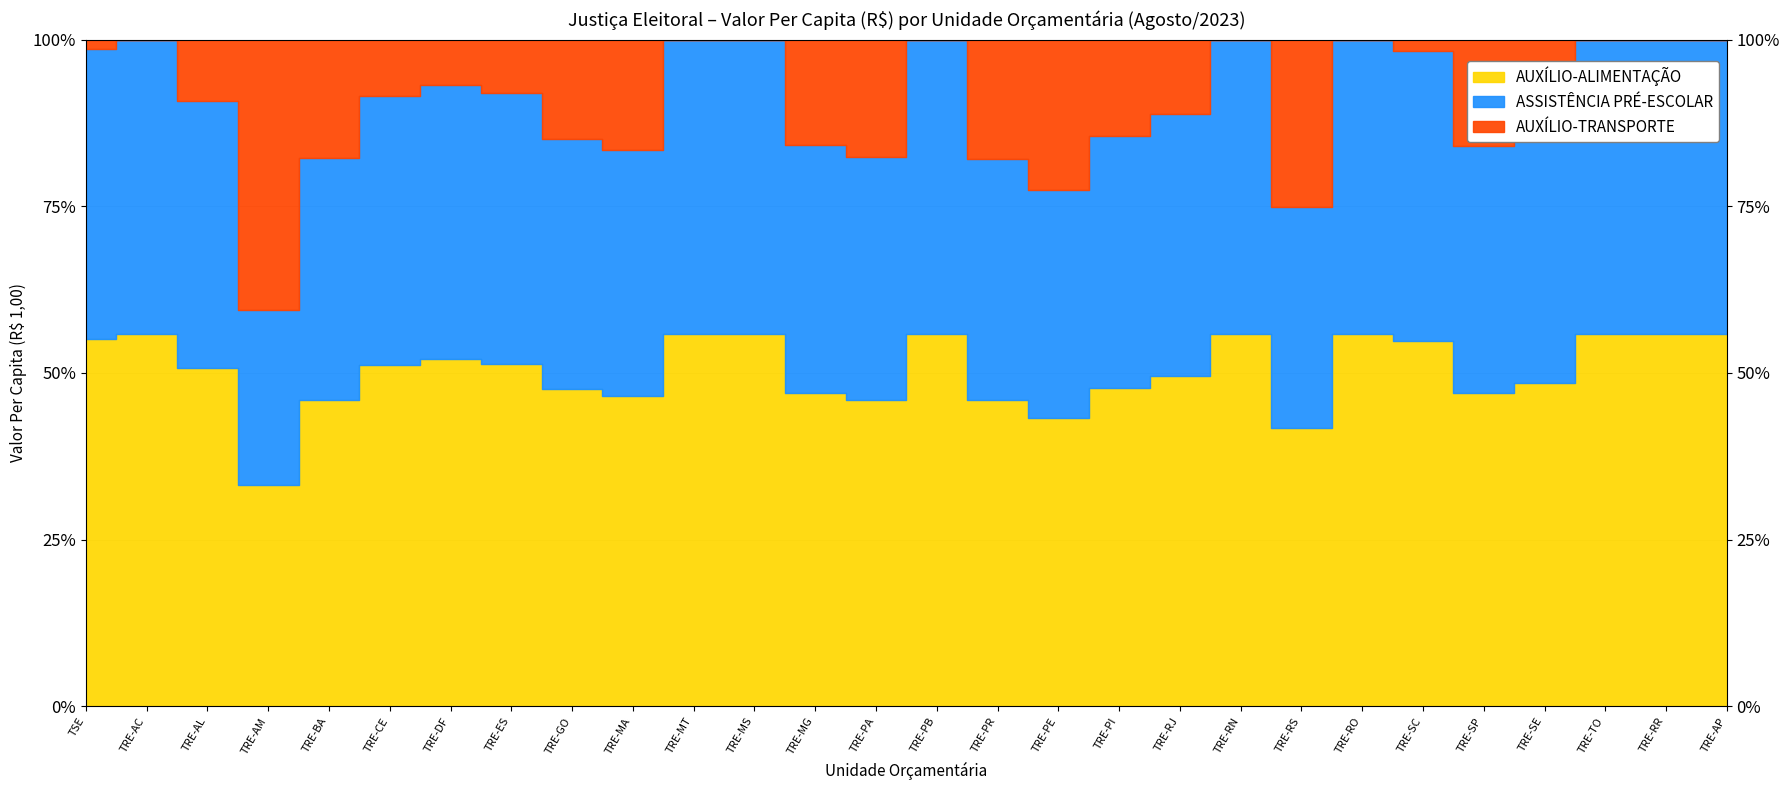

Is it true that ASSISTÊNCIA PRÉ-ESCOLAR equals 935.2 at TRE-SP?

True